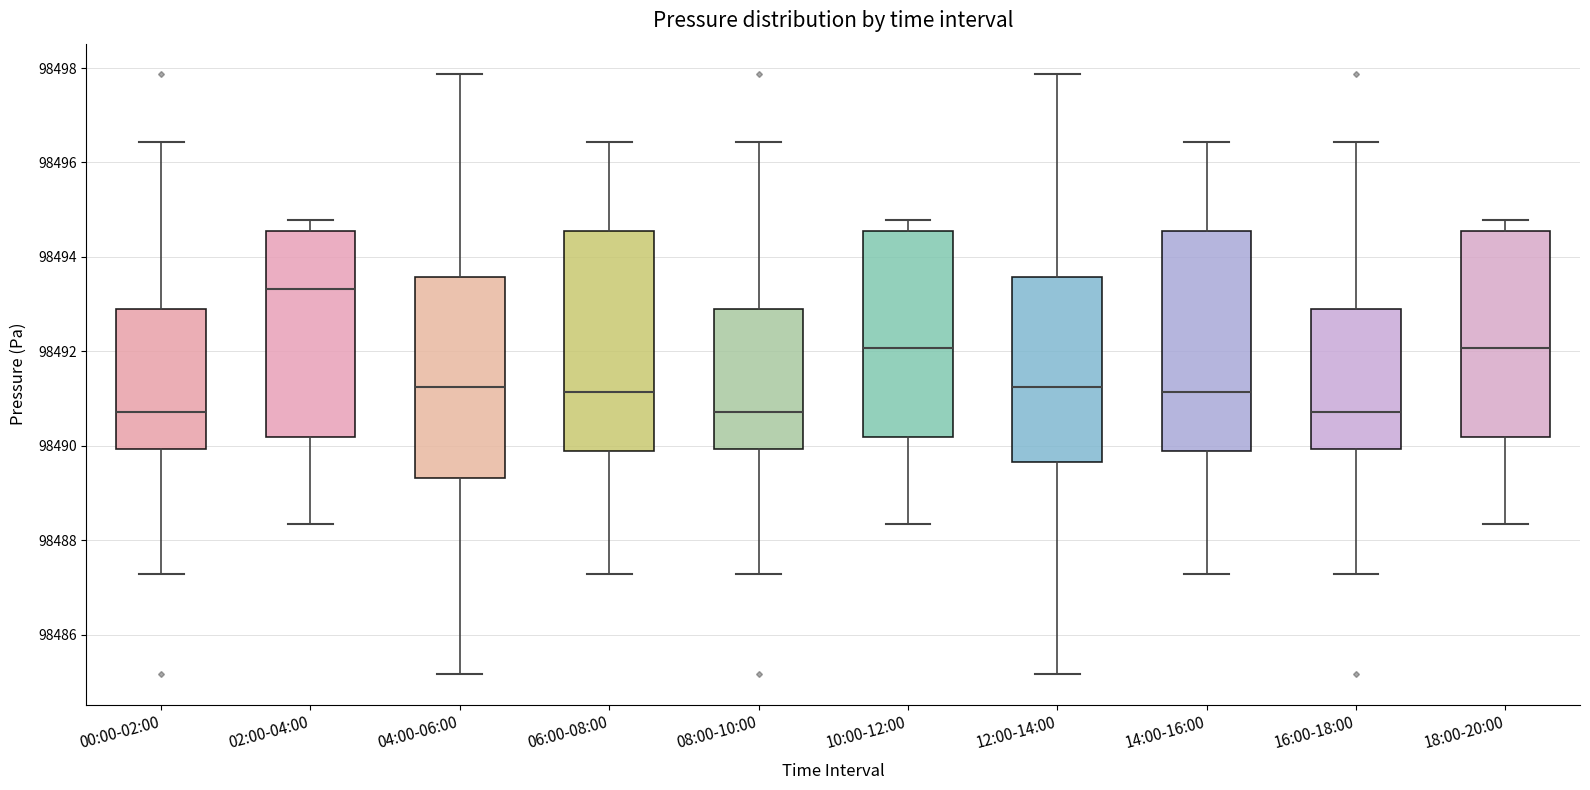

Which box's median line is the highest?

02:00-04:00